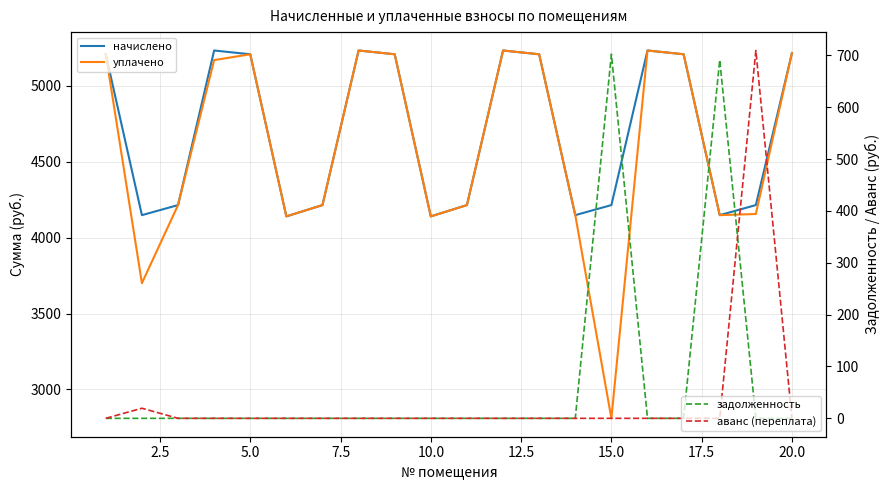

Rank the series by their maximum value, from highest to lowest.

начислено, уплачено, аванс (переплата), задолженность